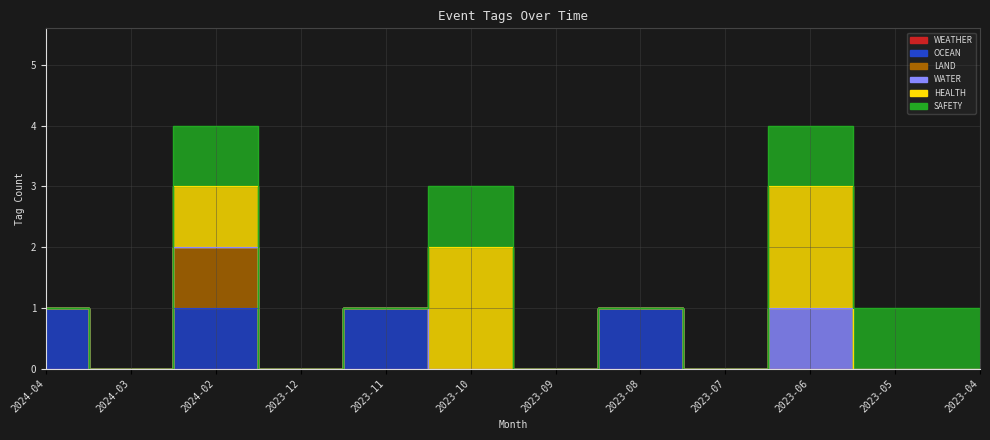

Count the WATER values in the range 0 to 1.

12